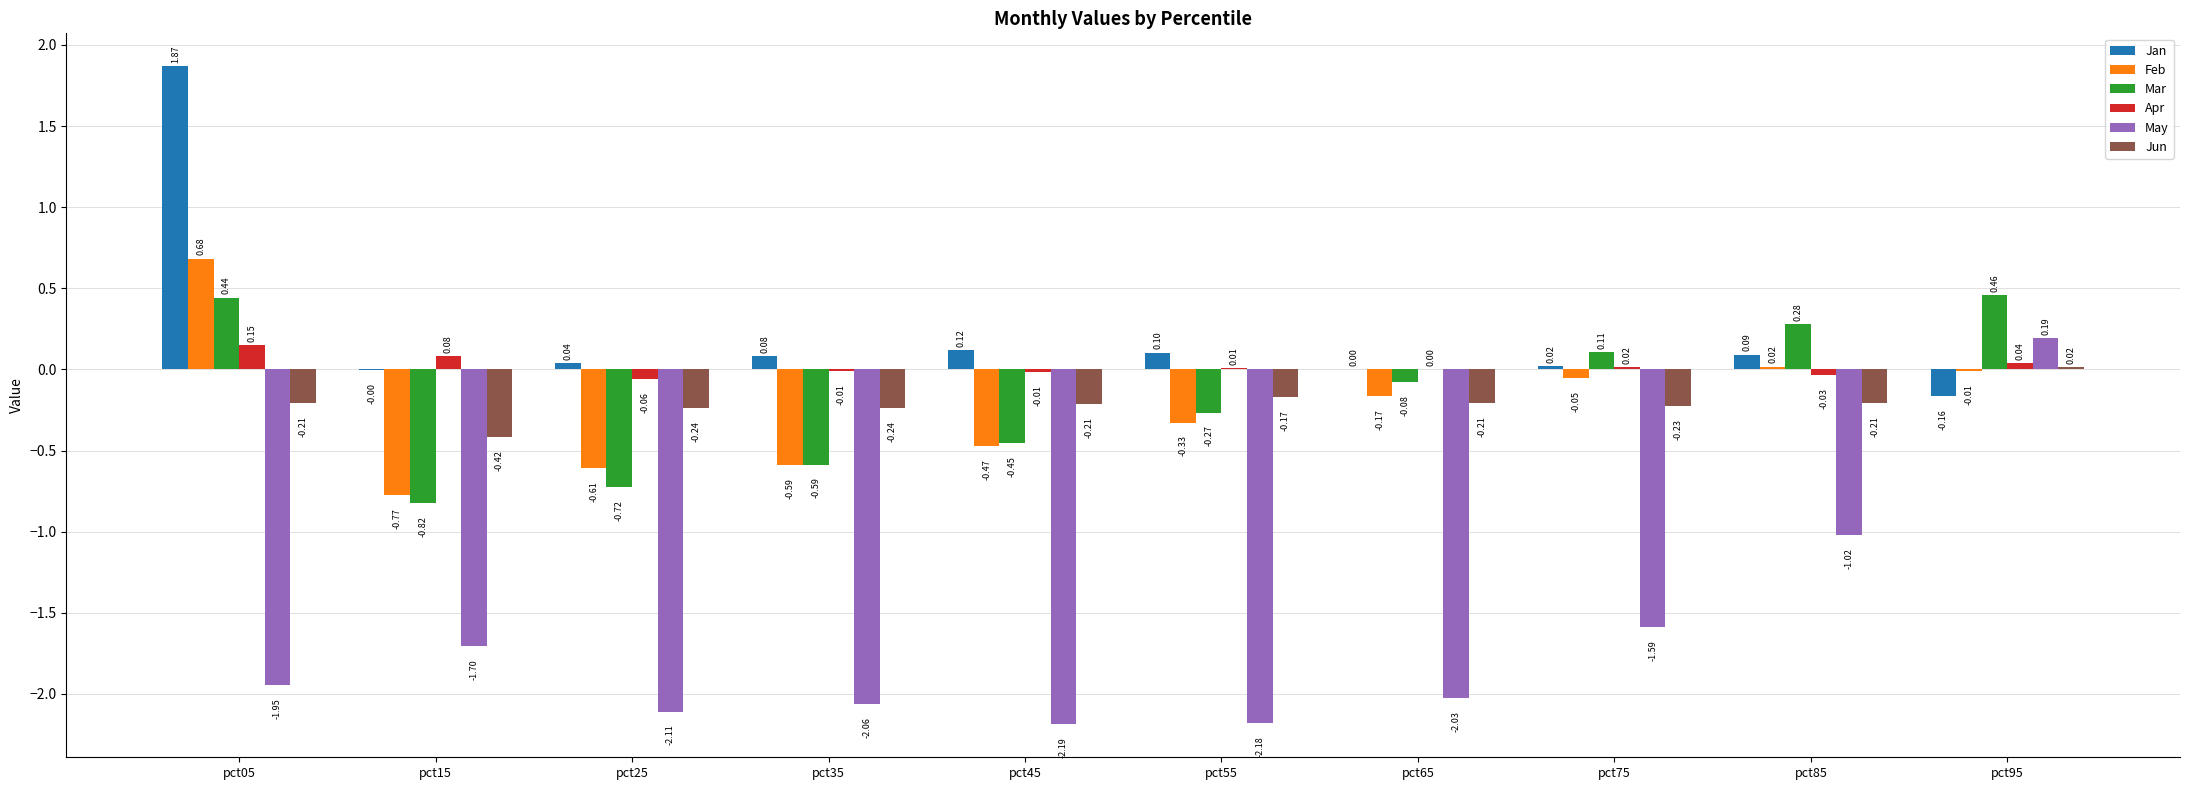

What is the sum of the Mar values at pct25 and pct35?

-1.3